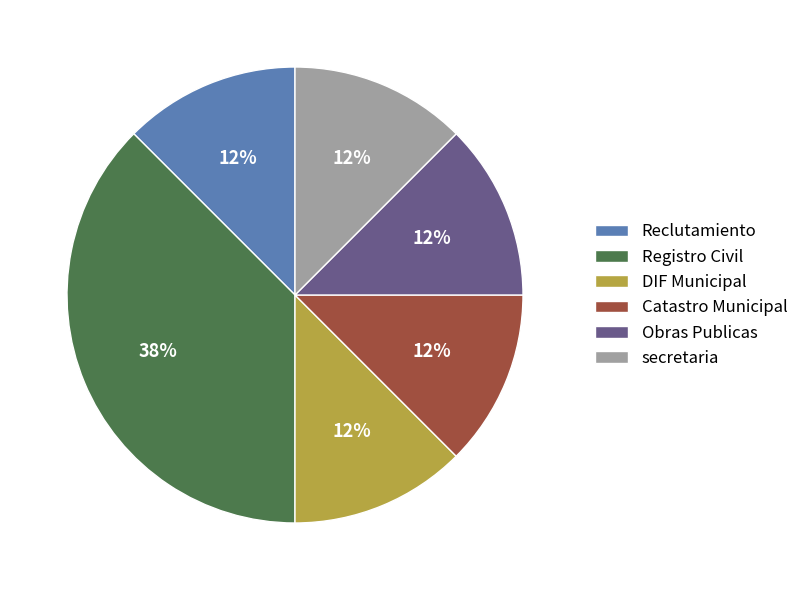

Does Registro Civil account for over 50% of the chart?

No